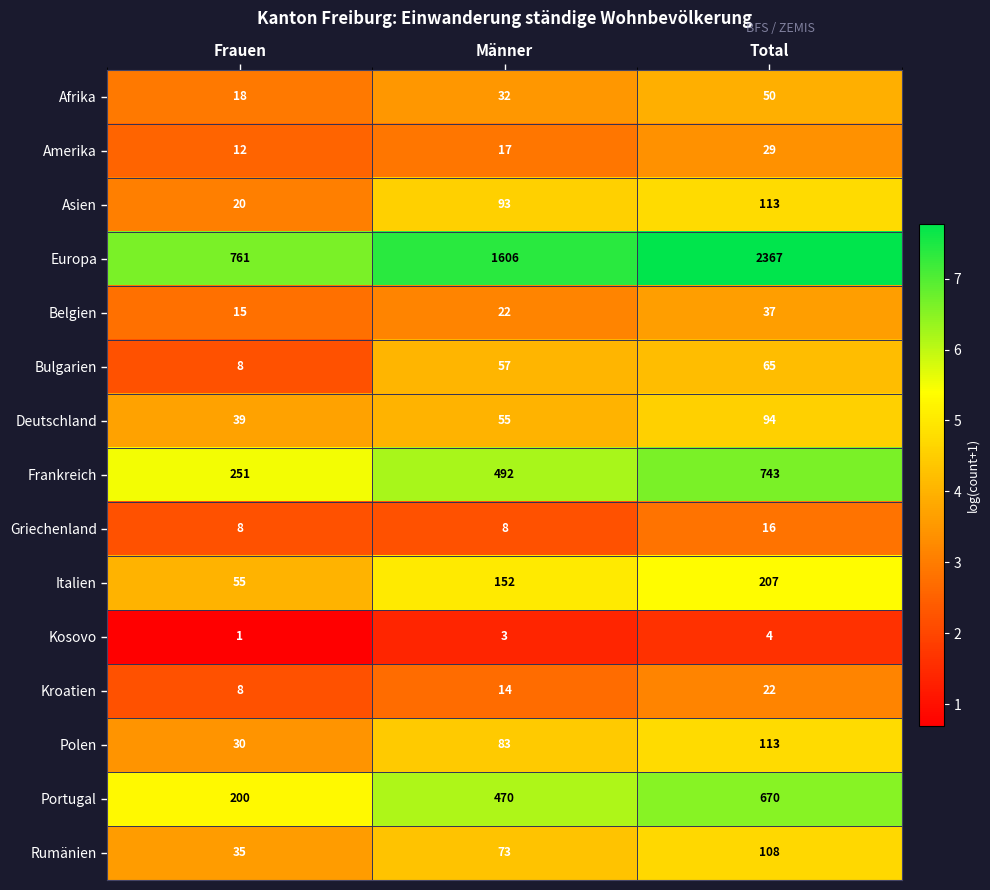

What is the greatest value displayed?

2367